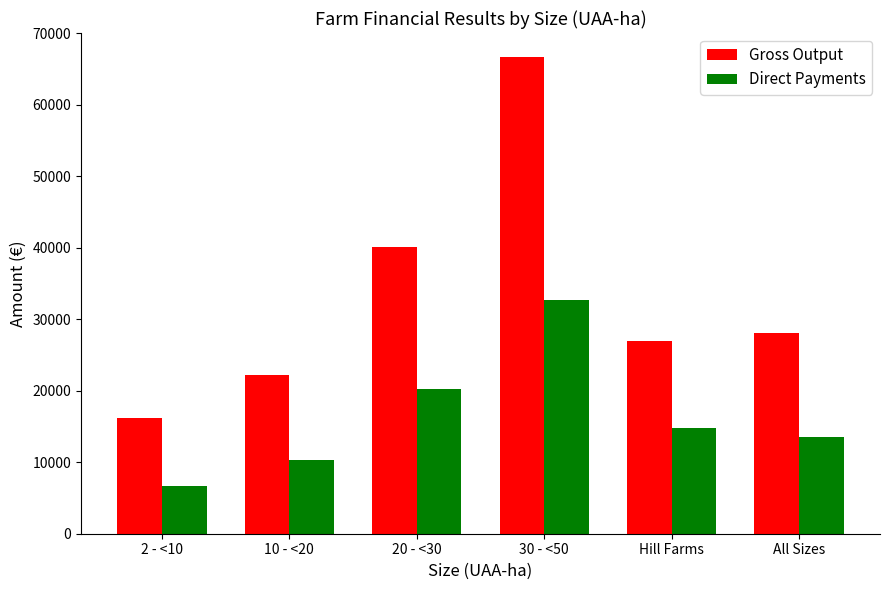

What is the sum of the Direct Payments values at 2 - <10 and 30 - <50?

39334